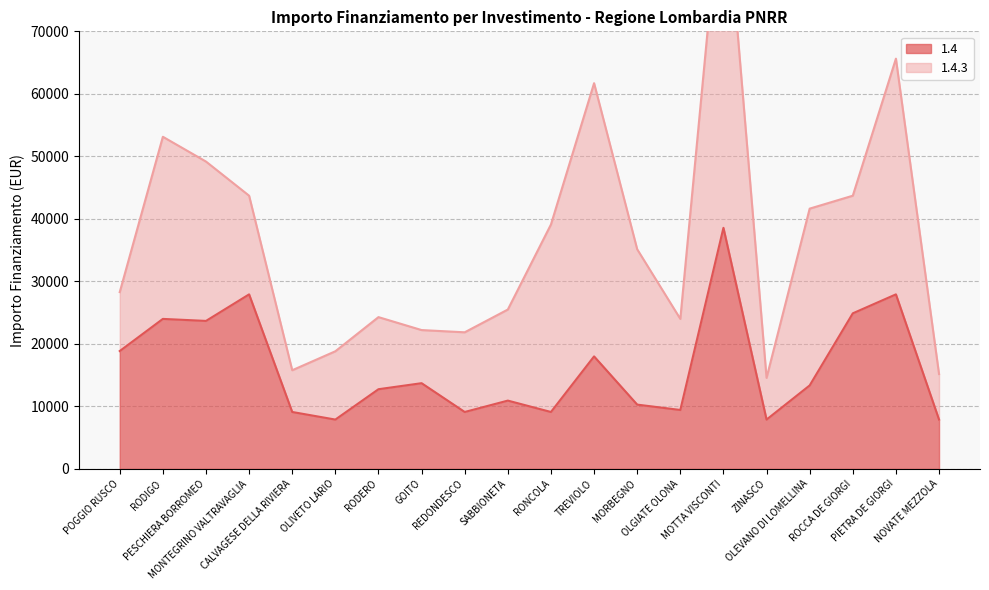

Is it true that the value at SABBIONETA is 10926?

True